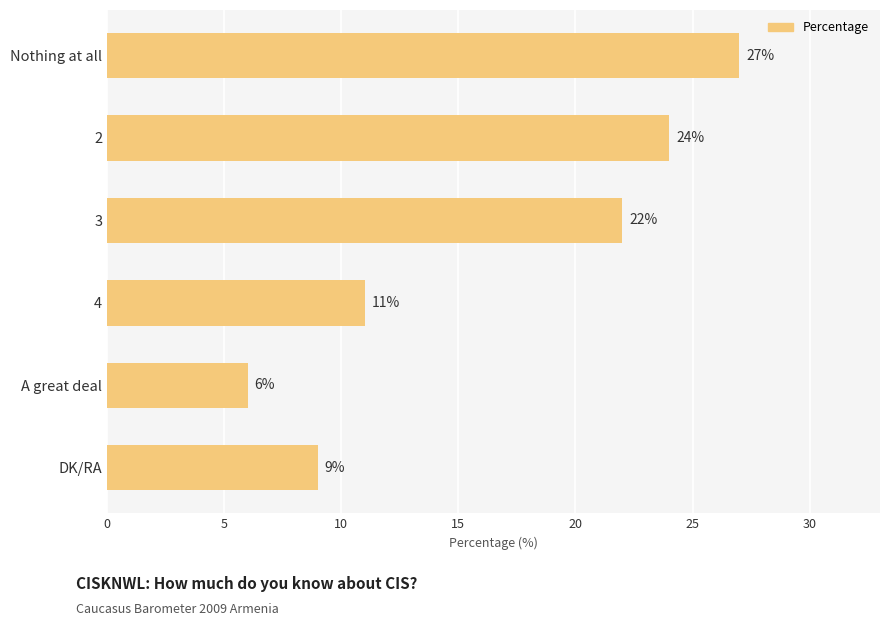

What is the label of the 5th bar from the top?

A great deal